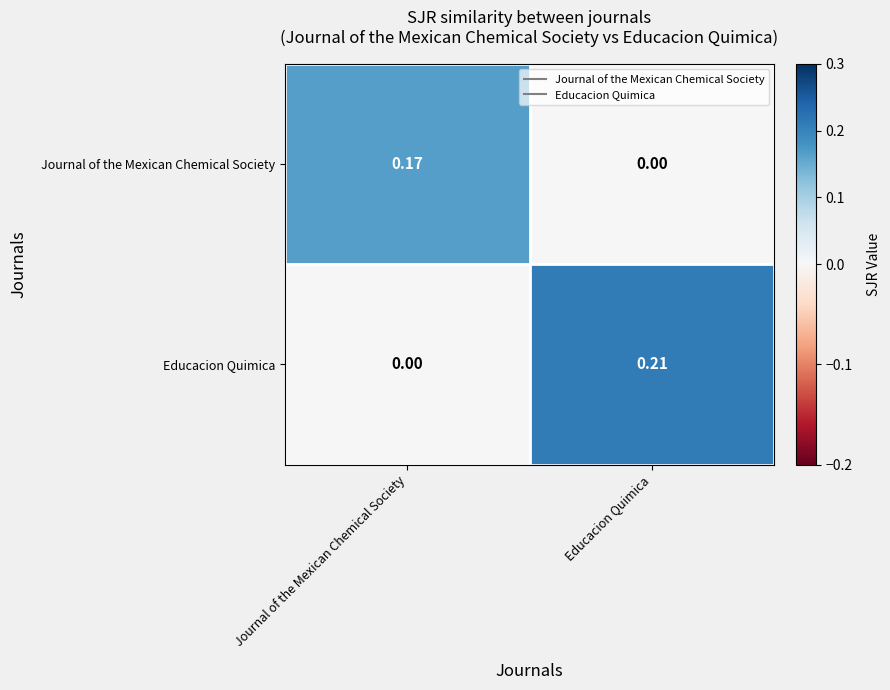

At which category is the sum across all series the highest?

Educacion Quimica